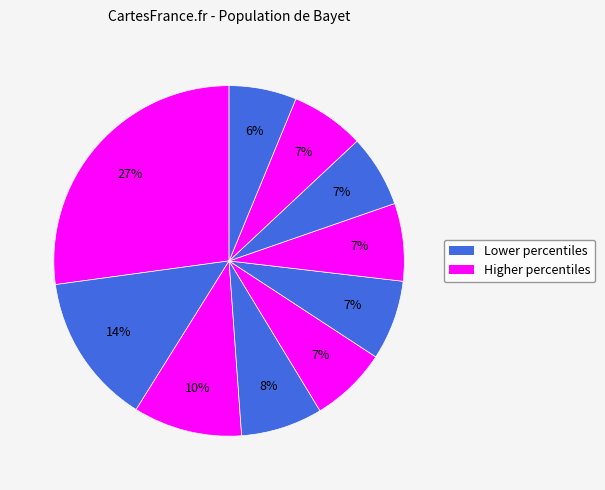

Count the number of slices in the pie.

10